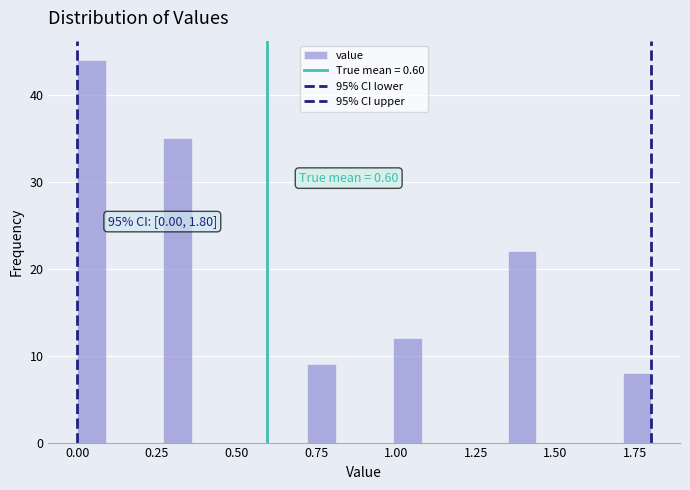

Read against the x-axis, roughly where is the centre of the tallest bar?

0.05